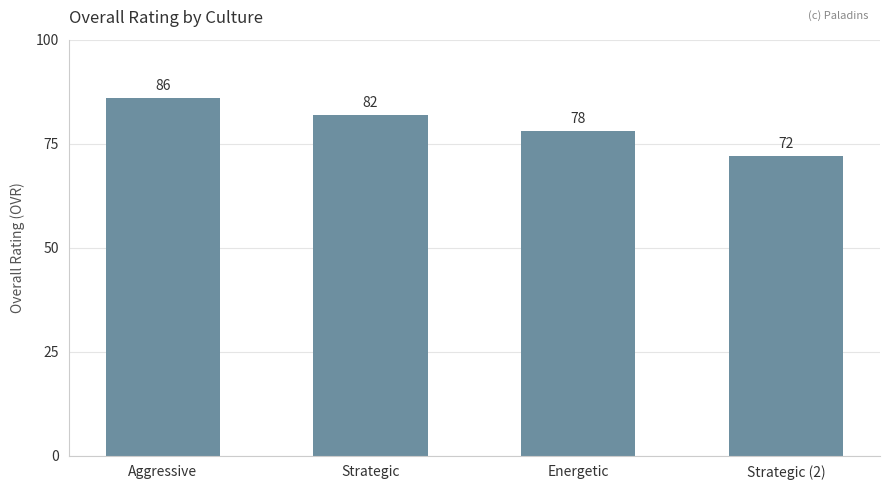

Read the value at Energetic.

78